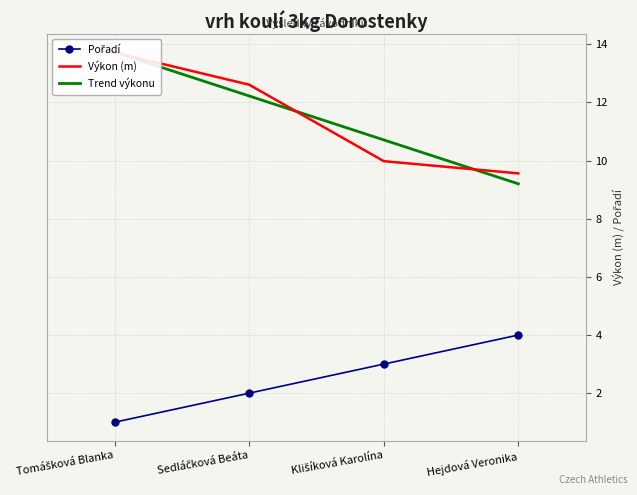

What is the value of the Výkon point at the 2nd from the left?

12.6